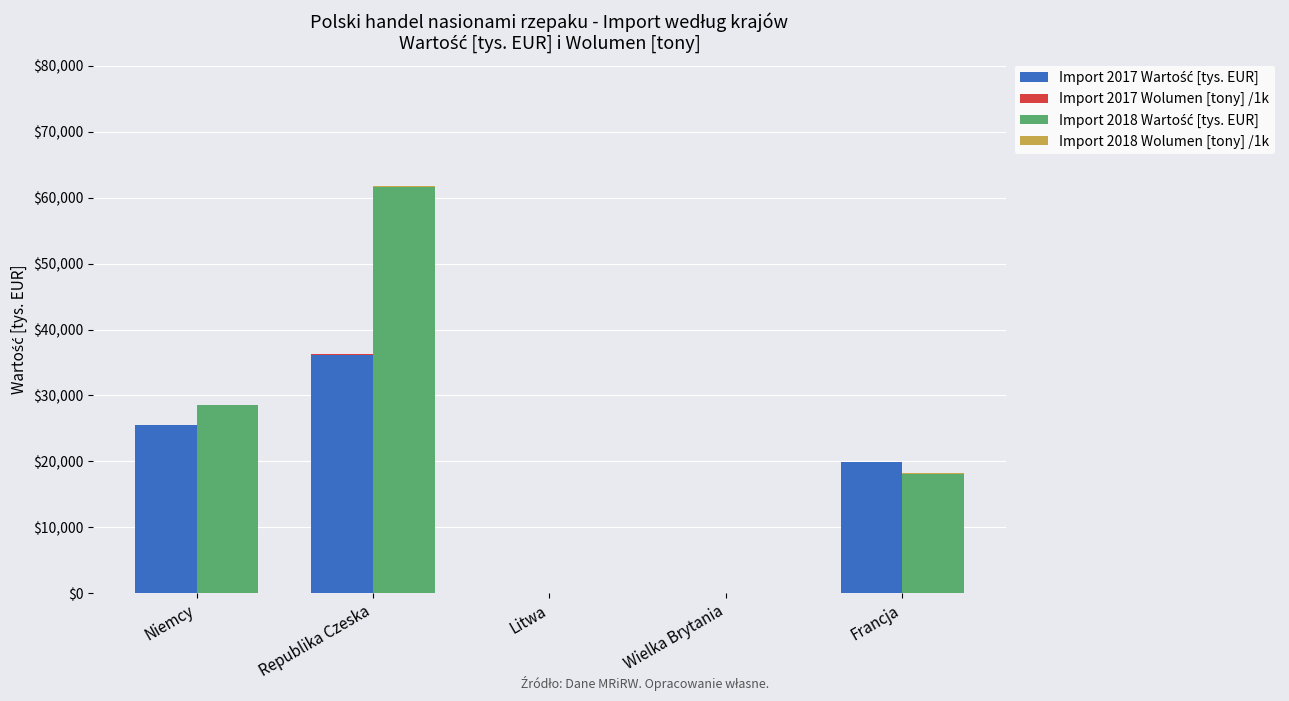

What is the highest value of the Import 2018 Wolumen [tony] /1k series?

164.4